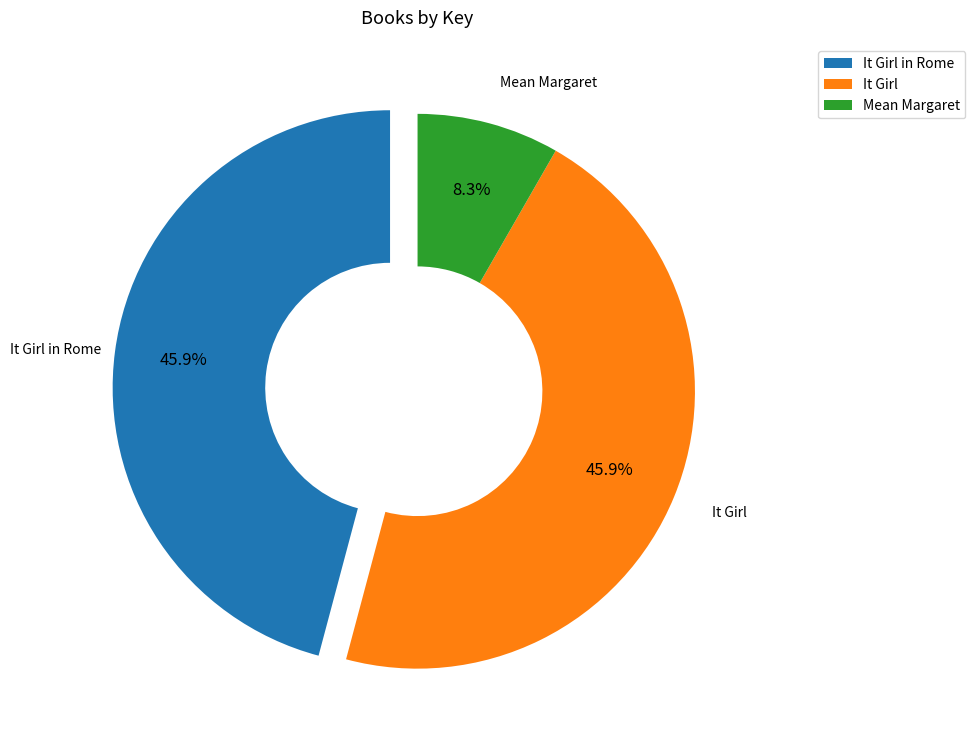

Does any single category account for the majority?

No